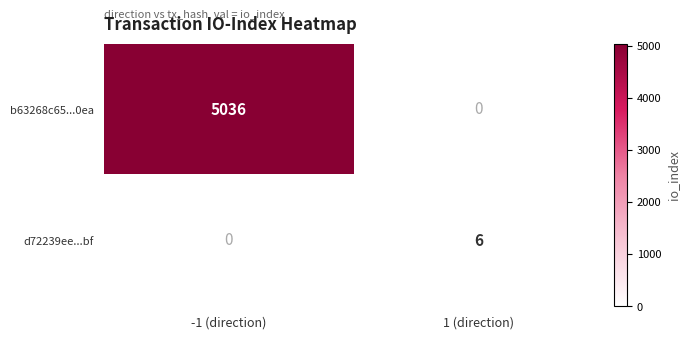

What is the spread (max minus min) of values at 1 (direction)?

6